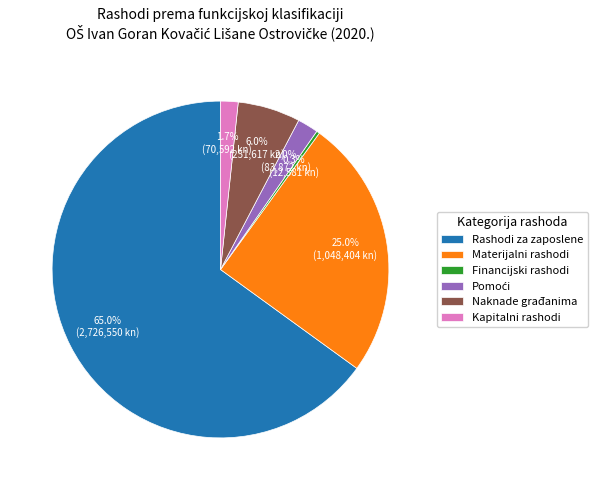

Does any single category account for the majority?

Yes